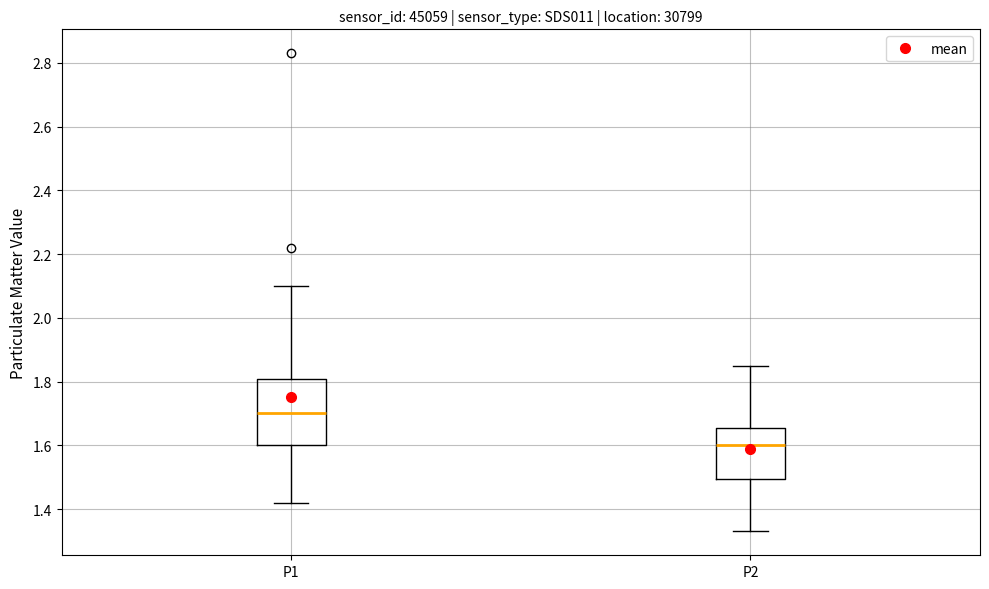

Which box is the tallest, from its lower edge to its upper edge?

P1